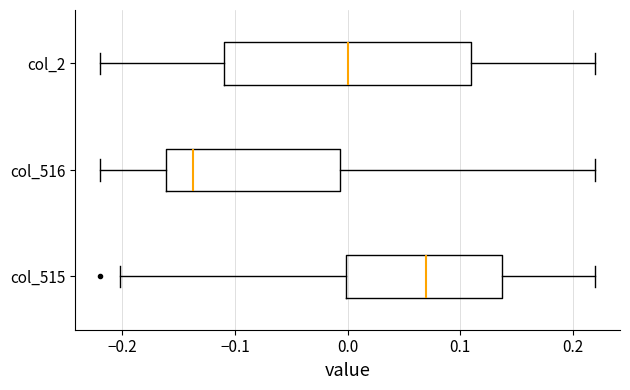

Reading bottom to top, transcribe this box plot: for each box, give where its median line is, the range the box spans, and where its two whiskers end, as read against the x-axis. The values are not printed on the chart, so give them approximately, as read against the axis.

col_515: median 0.07, box 0.00 to 0.14, whiskers -0.20 to 0.22
col_516: median -0.14, box -0.16 to -0.01, whiskers -0.22 to 0.22
col_2: median 0.00, box -0.11 to 0.11, whiskers -0.22 to 0.22